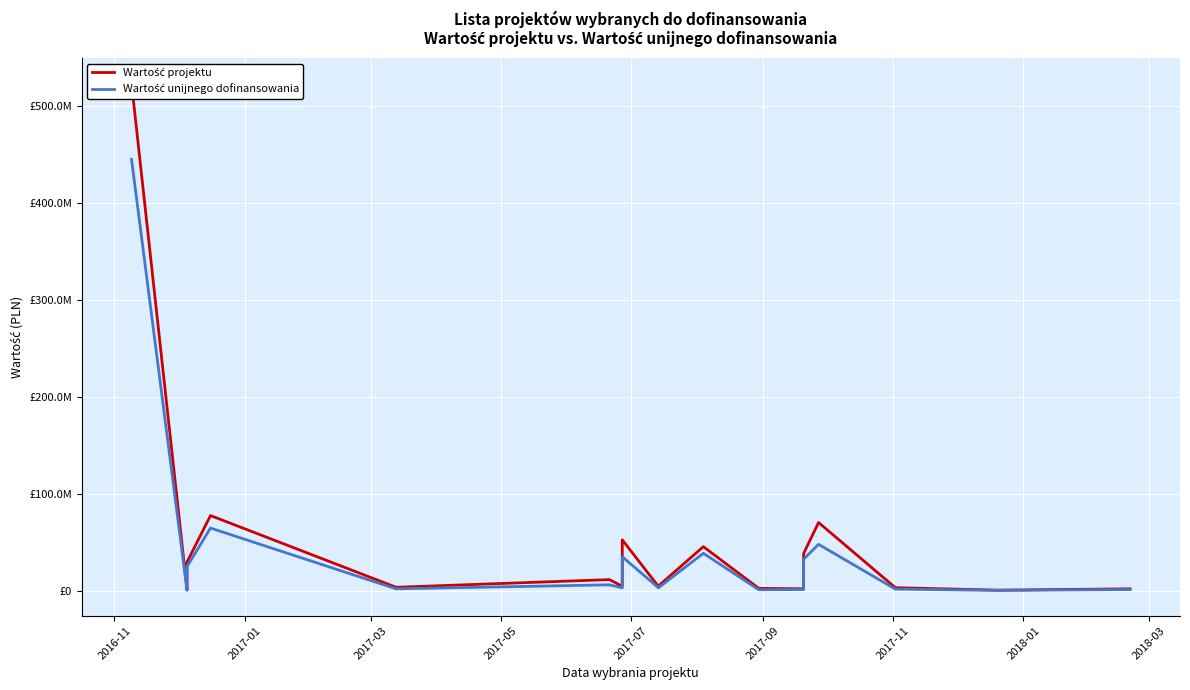

Rank the series at 2017-07 from highest to lowest value.

Wartość projektu, Wartość unijnego dofinansowania